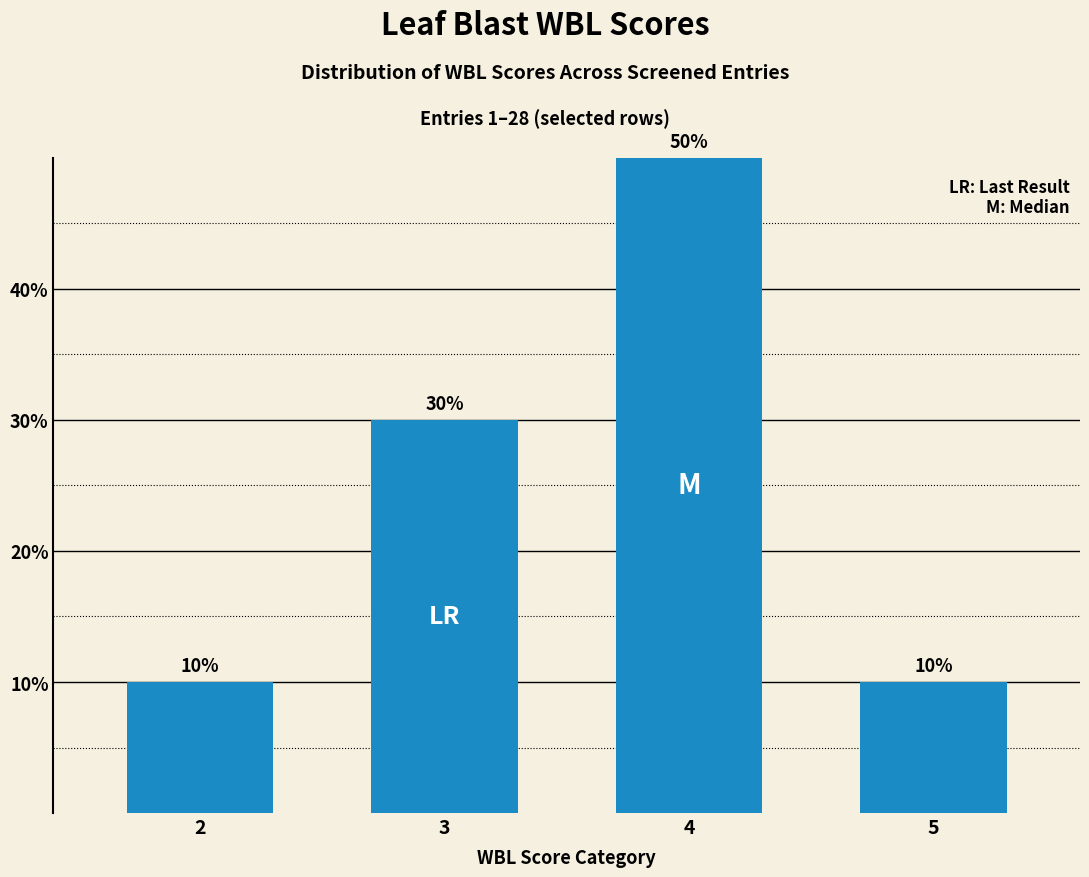

The chart shows a value of 53 at 3. True or false?

False